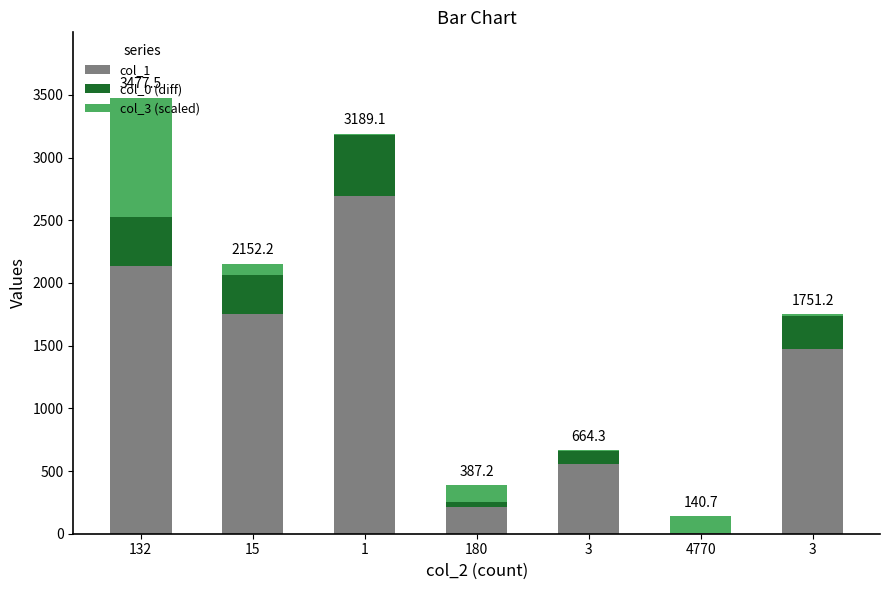

Read the col_1 value at 3.

558.2